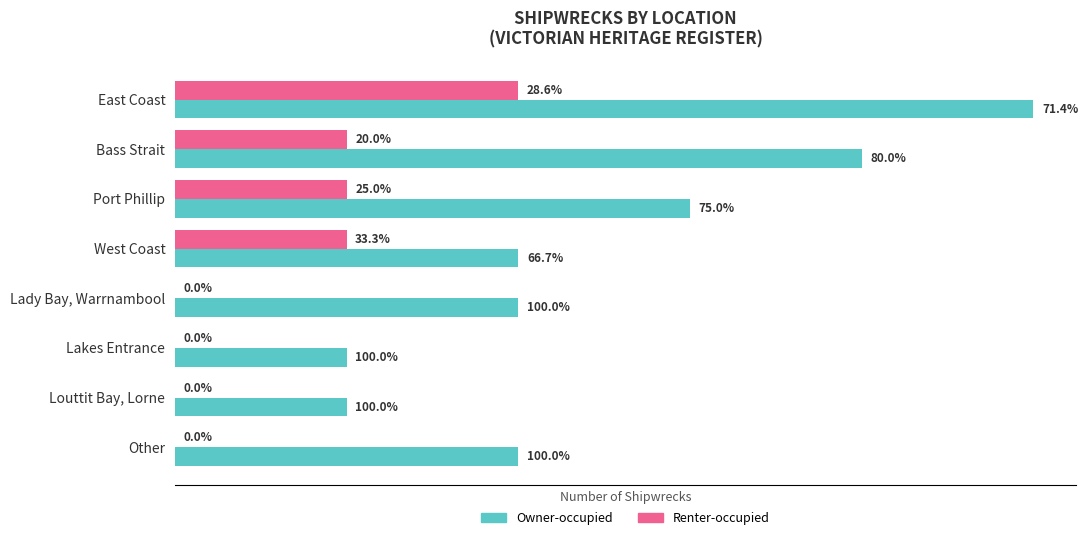

What is the value of the Owner-occupied bar at the 2nd from the left?

4